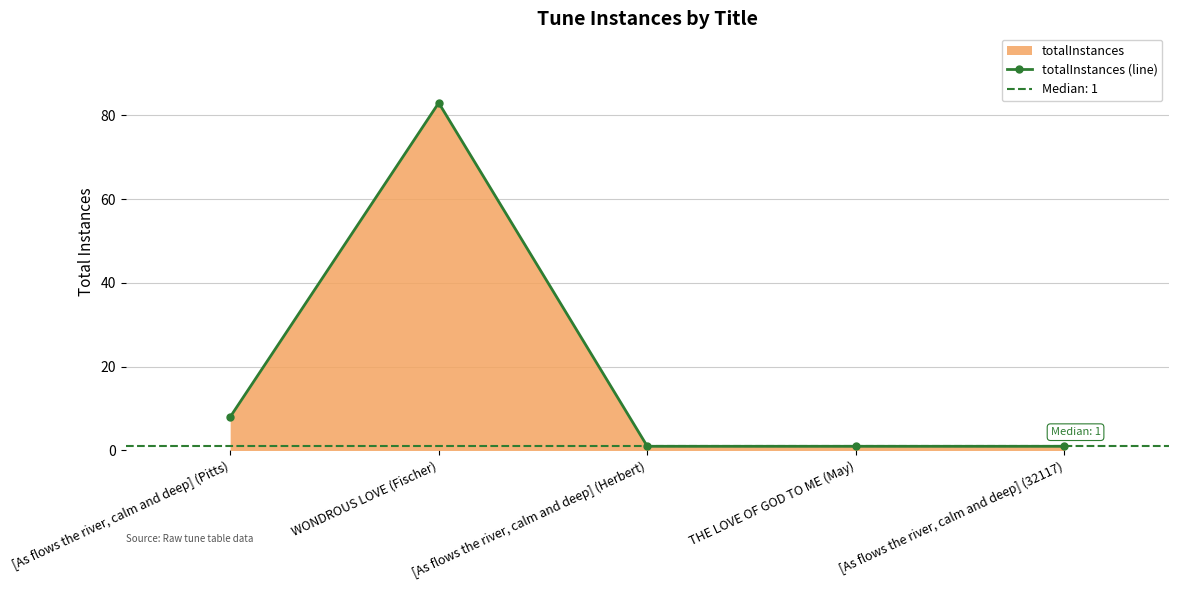

Reading left to right, extract all data points from this chart.

[As flows the river, calm and deep] (Pitts)=8	WONDROUS LOVE (Fischer)=83	[As flows the river, calm and deep] (Herbert)=1	THE LOVE OF GOD TO ME (May)=1	[As flows the river, calm and deep] (32117)=1